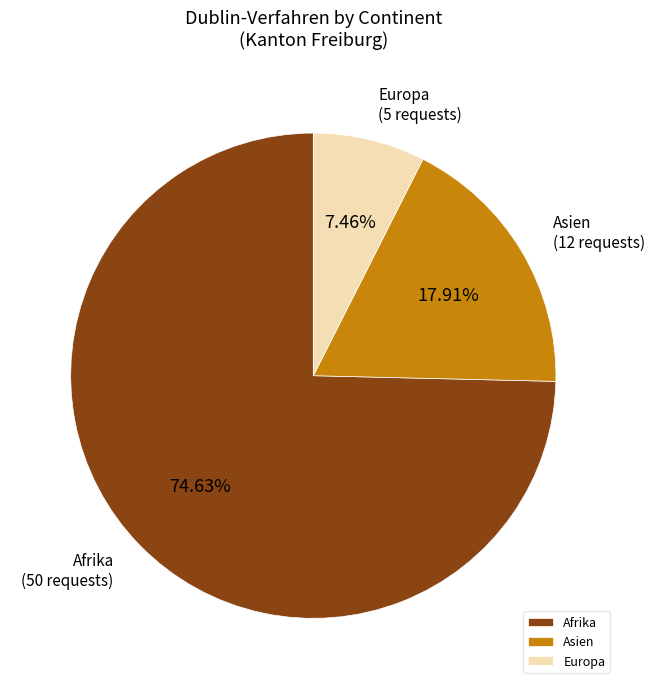

Rank the categories by value from lowest to highest.

Europa, Asien, Afrika